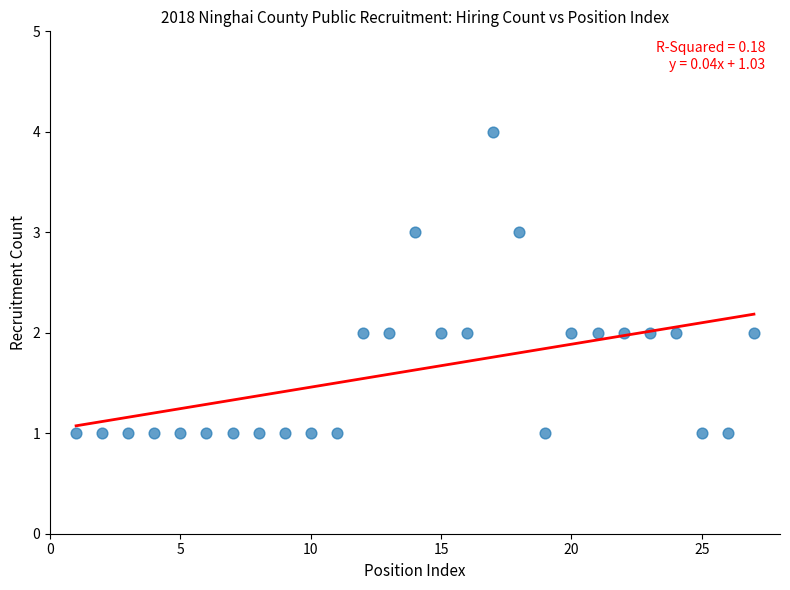

What is the range of Y values (max minus min)?

3